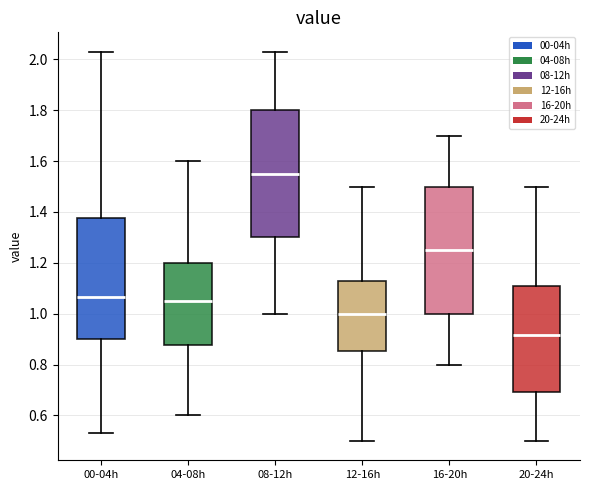

Which box has the lowest median line?

20-24h